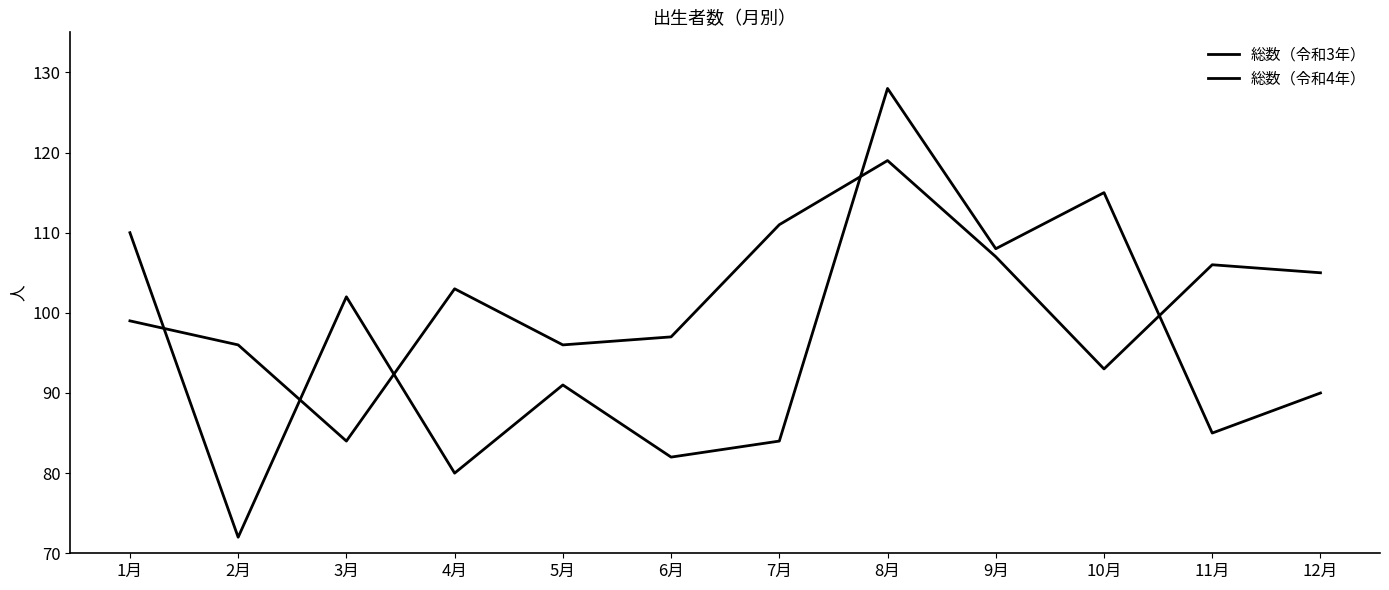

At 3月, list the series in order from smallest to largest.

総数（令和3年）, 総数（令和4年）